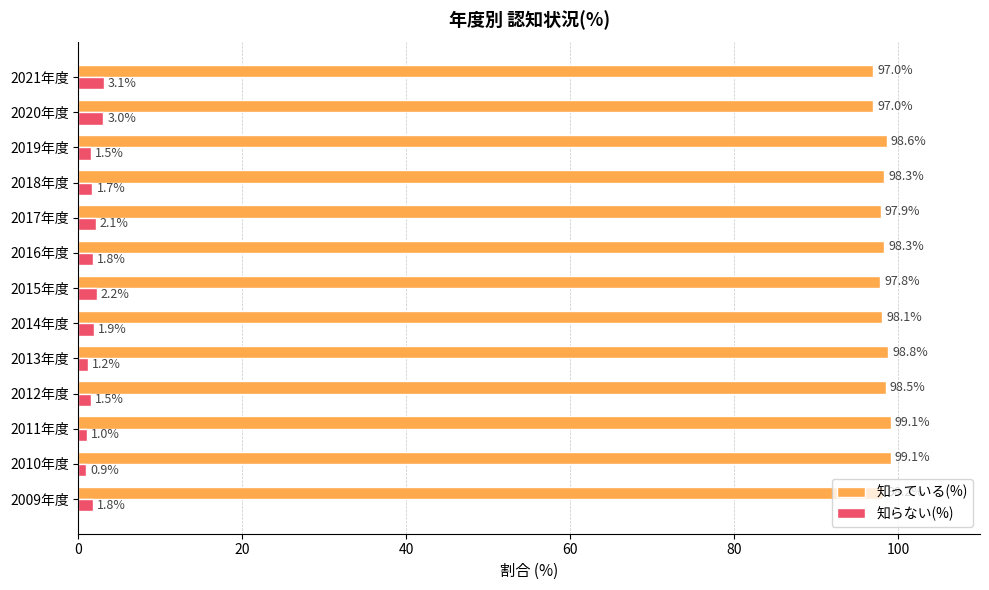

At how many categories does at least one series exceed 57?

13